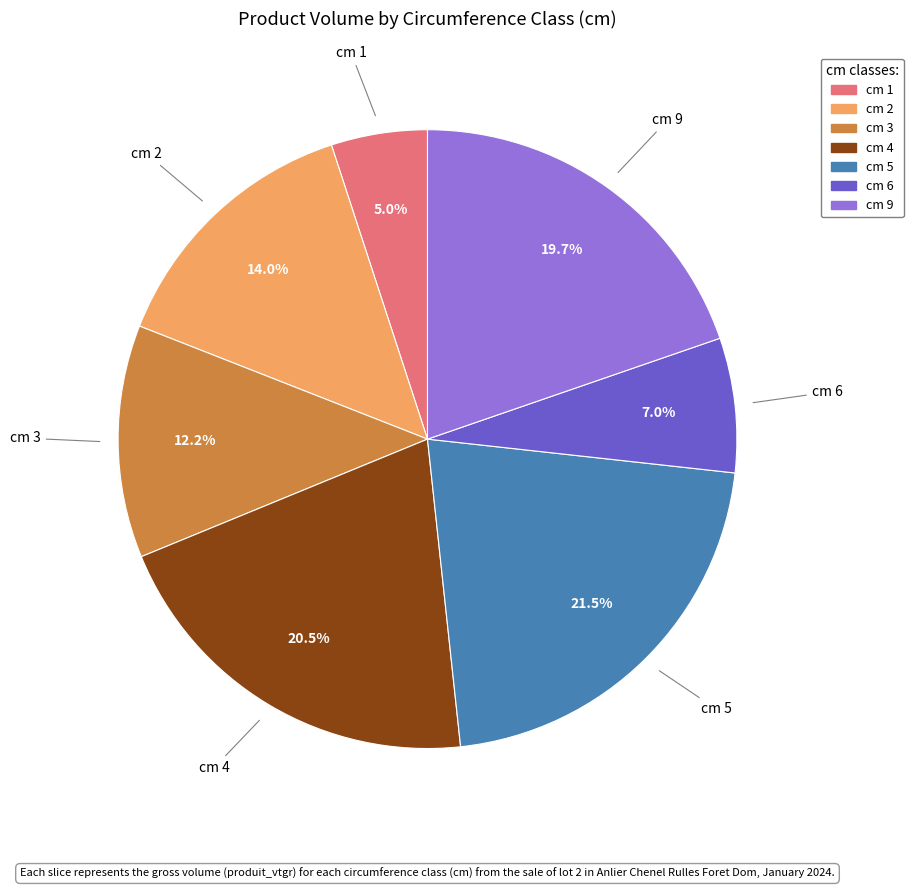

Which has a higher value, cm 3 or cm 6?

cm 3